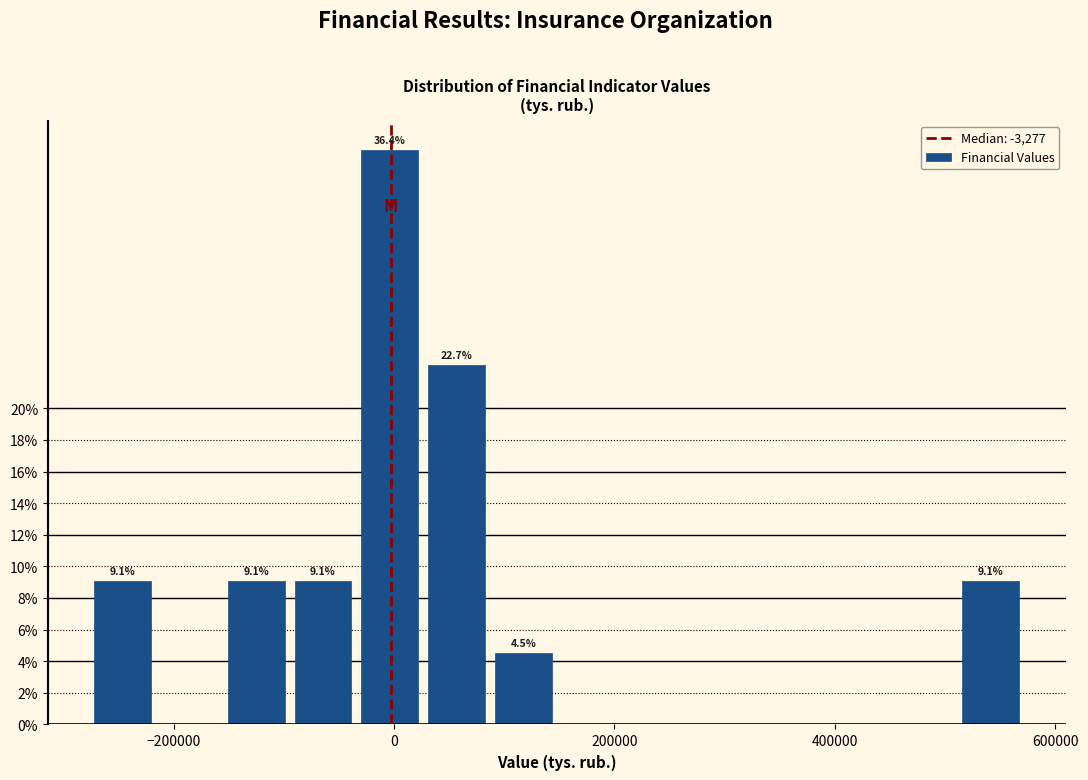

Read against the x-axis, roughly where is the centre of the tallest bar?

0